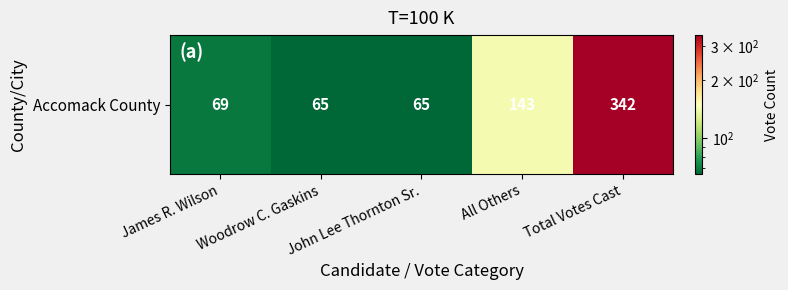

What is the average value?

137